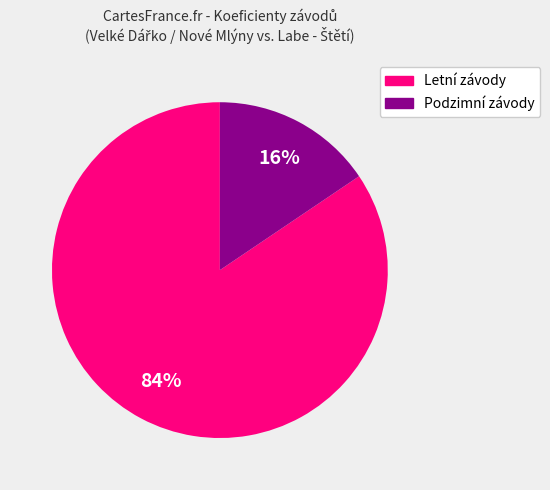

To the nearest percent, what is the average slice percentage?

50%